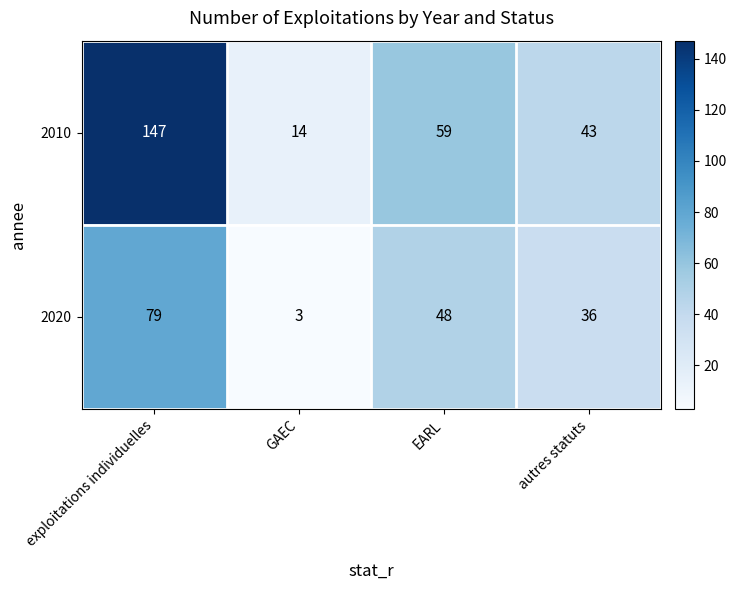

At which label does 2020 reach its minimum?

GAEC